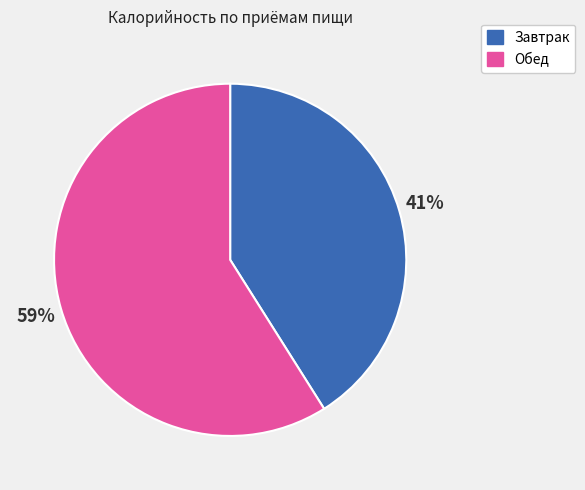

Rank the categories by value from highest to lowest.

Обед, Завтрак